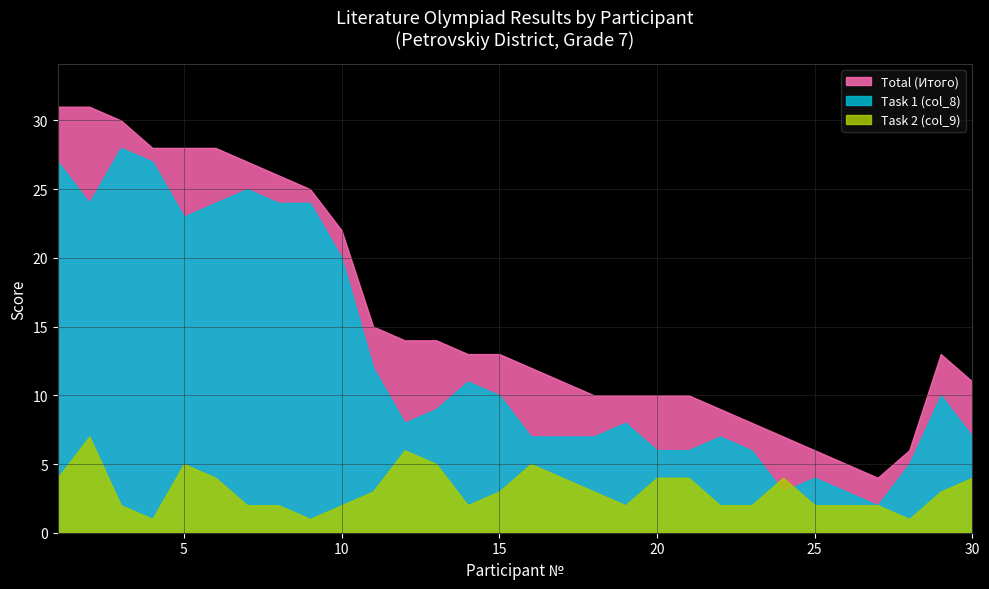

How many interior local peaks does the Total (Итого) series have?

1